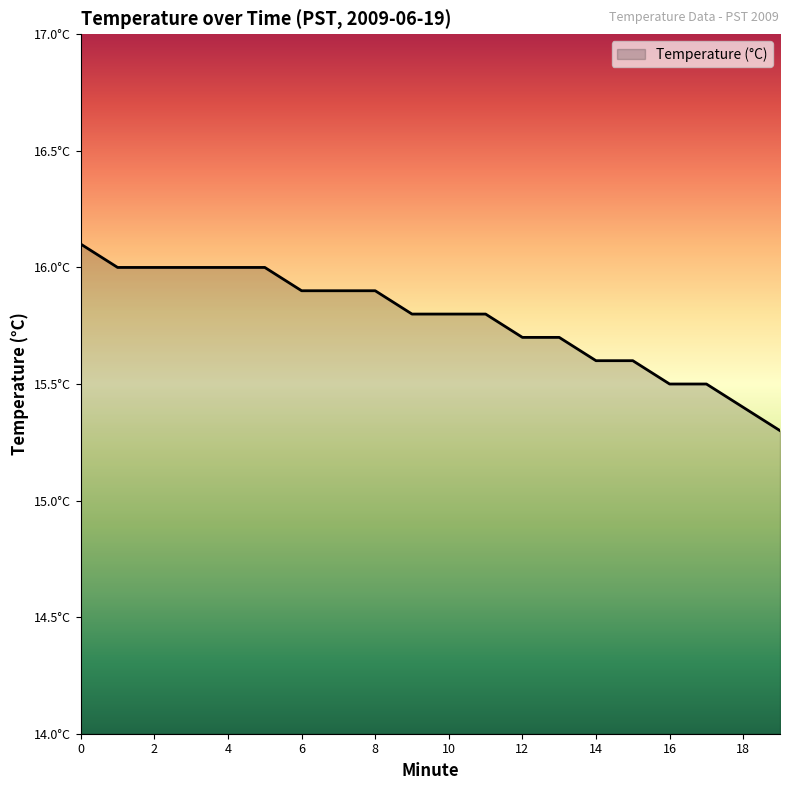

Does the chart have visible grid lines?

No